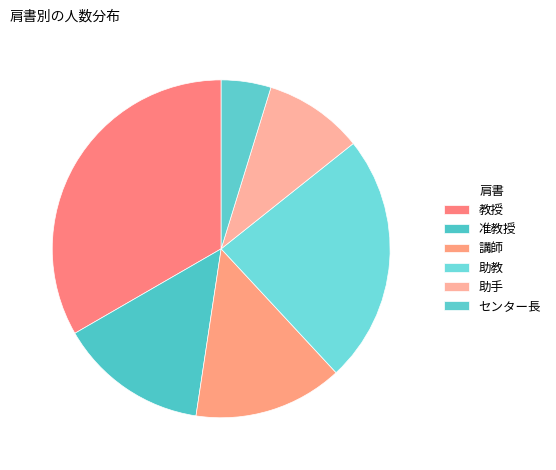

Is there any slice that represents more than half of the pie?

No